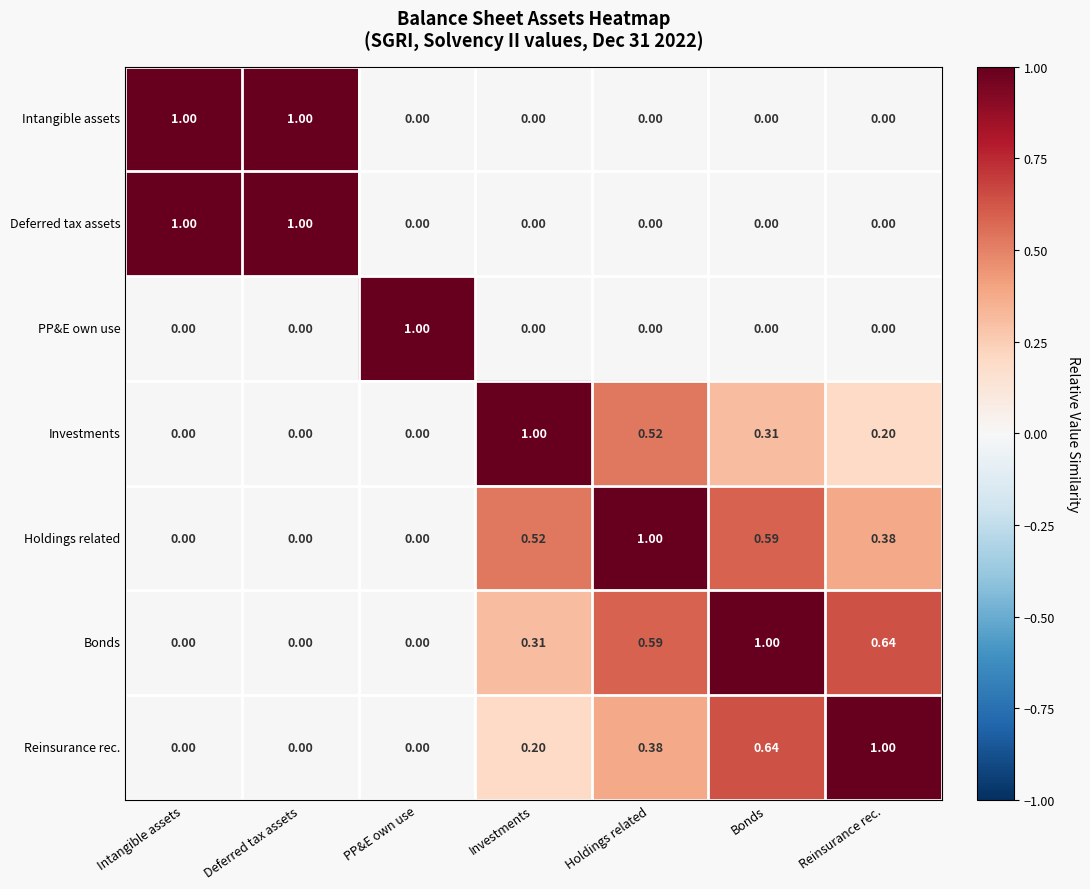

Is the value of Investments at Deferred tax assets greater than the value of Bonds at Investments?

No